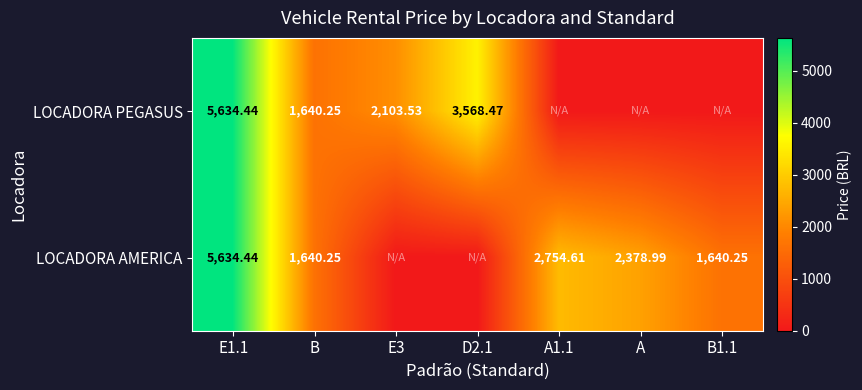

Is the value of LOCADORA PEGASUS at E3 greater than the value of LOCADORA AMERICA at B1.1?

Yes